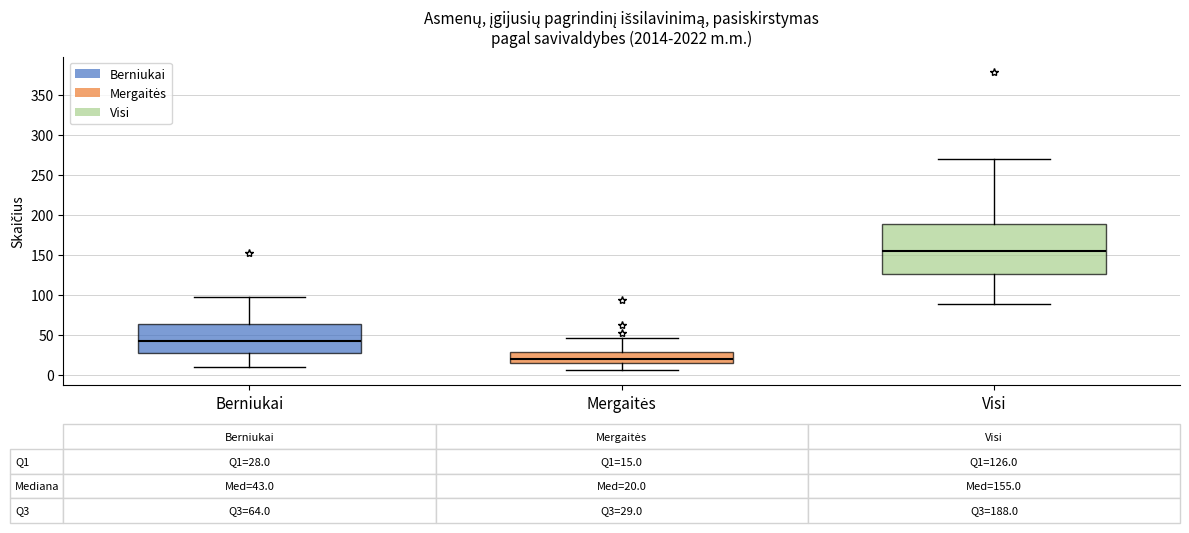

Comparing the boxes themselves (not the whiskers), which one is the tallest?

Visi